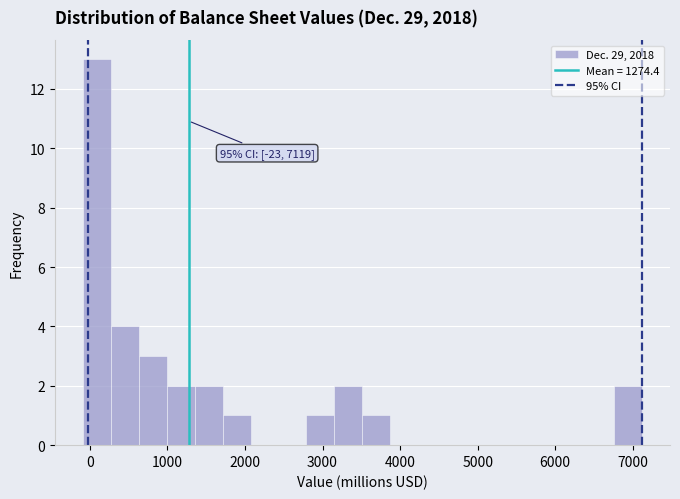

Read against the x-axis, roughly where is the centre of the tallest bar?

100